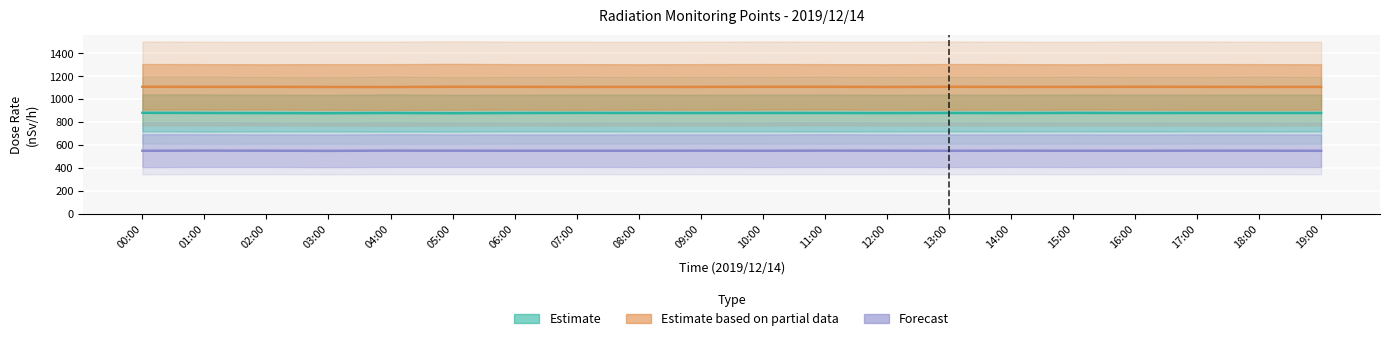

How many lines are shown in the chart?

3